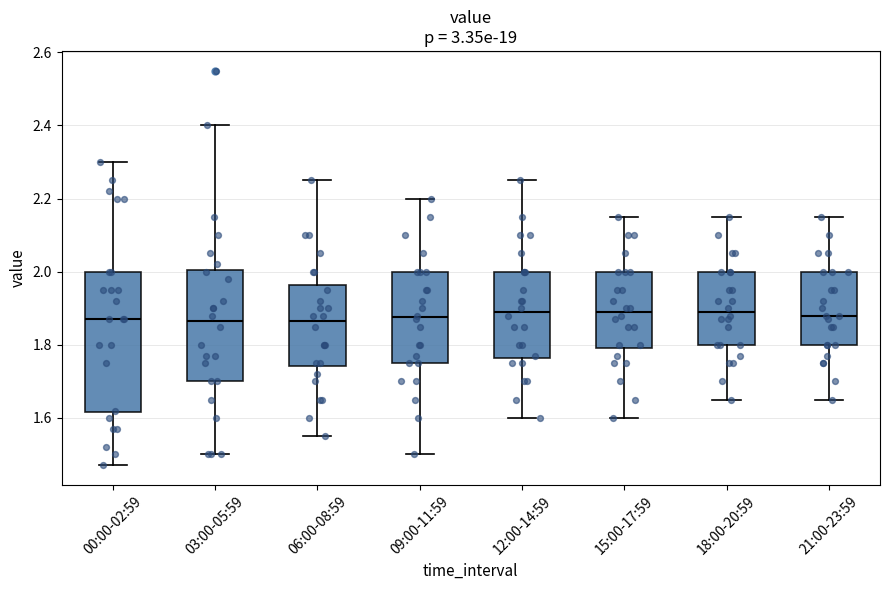

Which box is the tallest, from its lower edge to its upper edge?

00:00-02:59